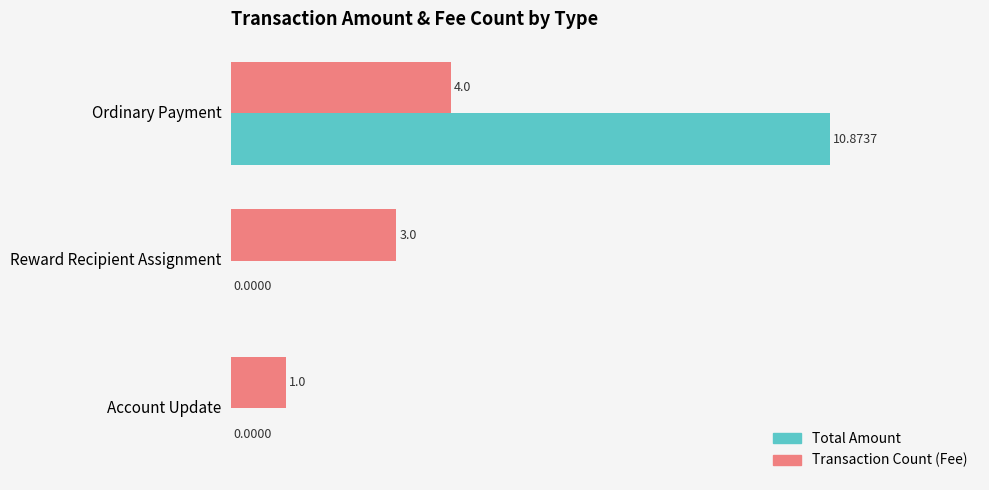

Which label corresponds to the largest value in the chart?

Ordinary Payment